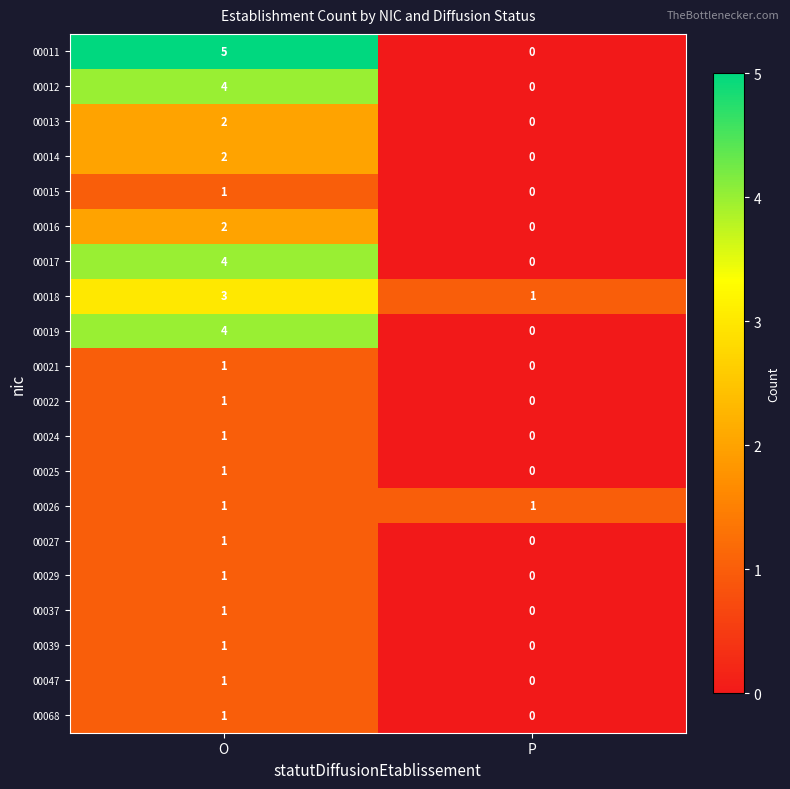

Which series has the widest spread of values?

00011